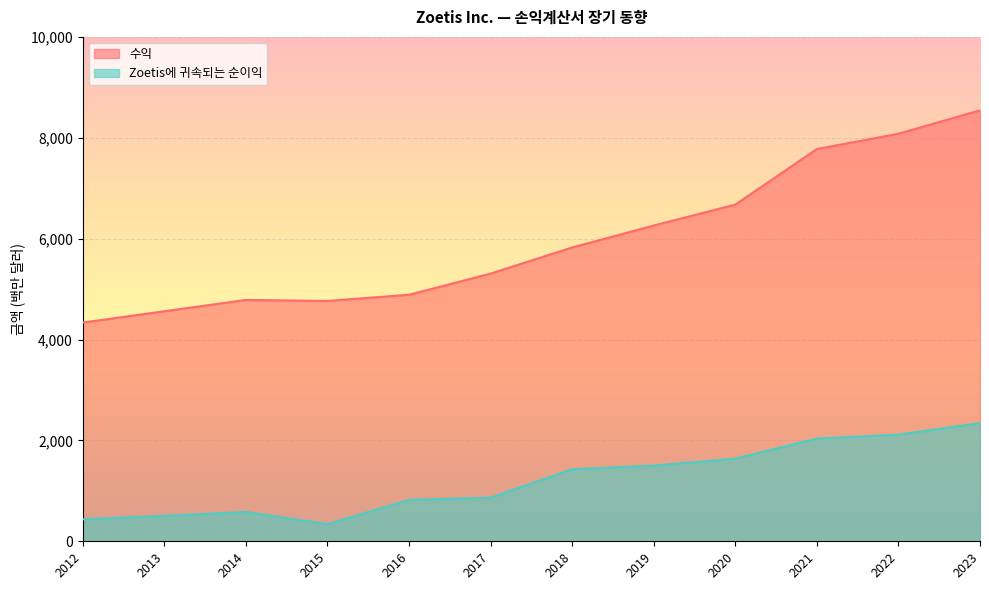

What is the minimum value shown in the chart?

339